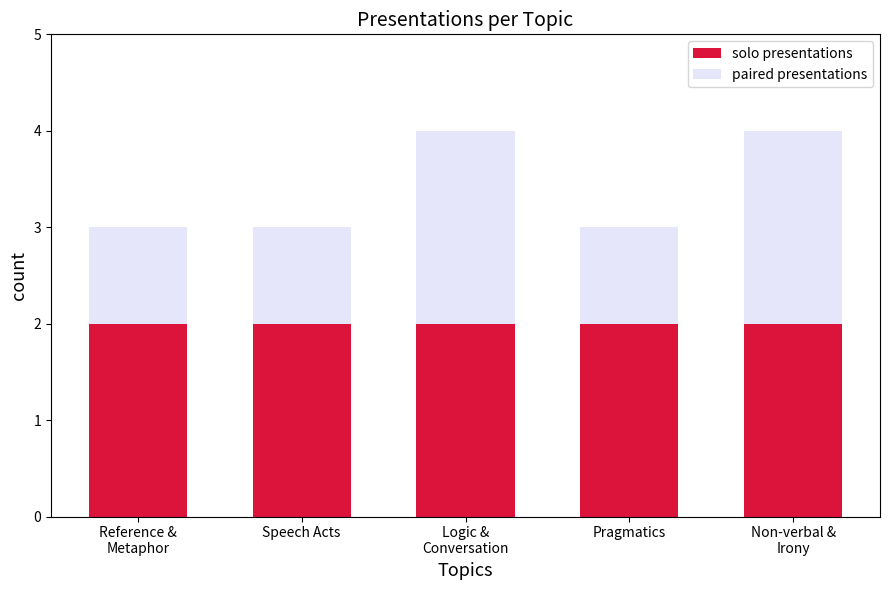

What is the total value across all series at Speech Acts?

3